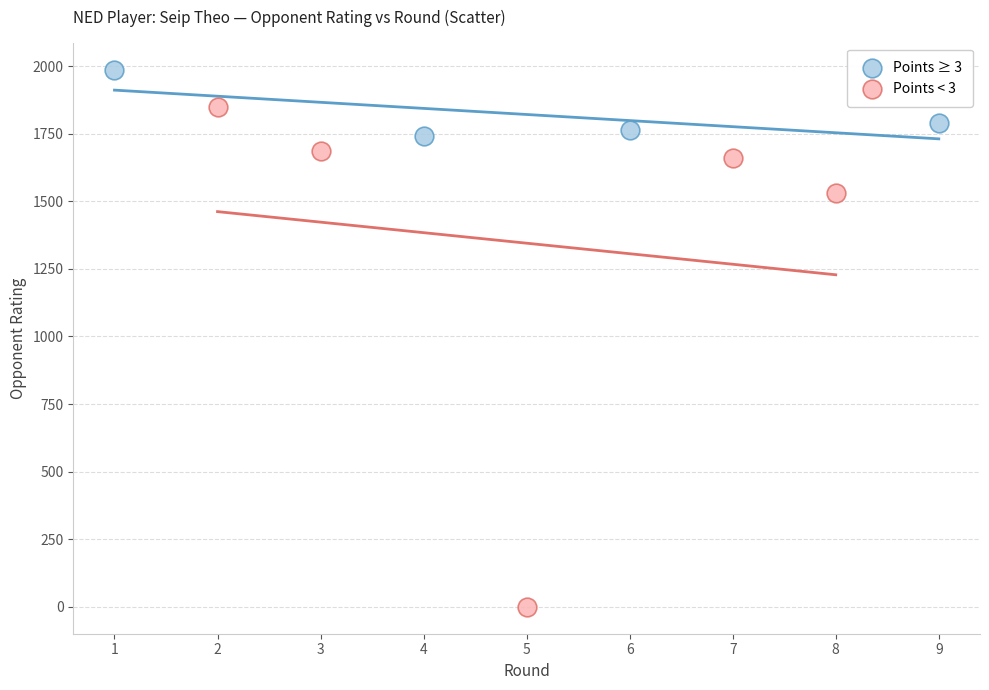

Which series contains the lowest Y value?

Points < 3